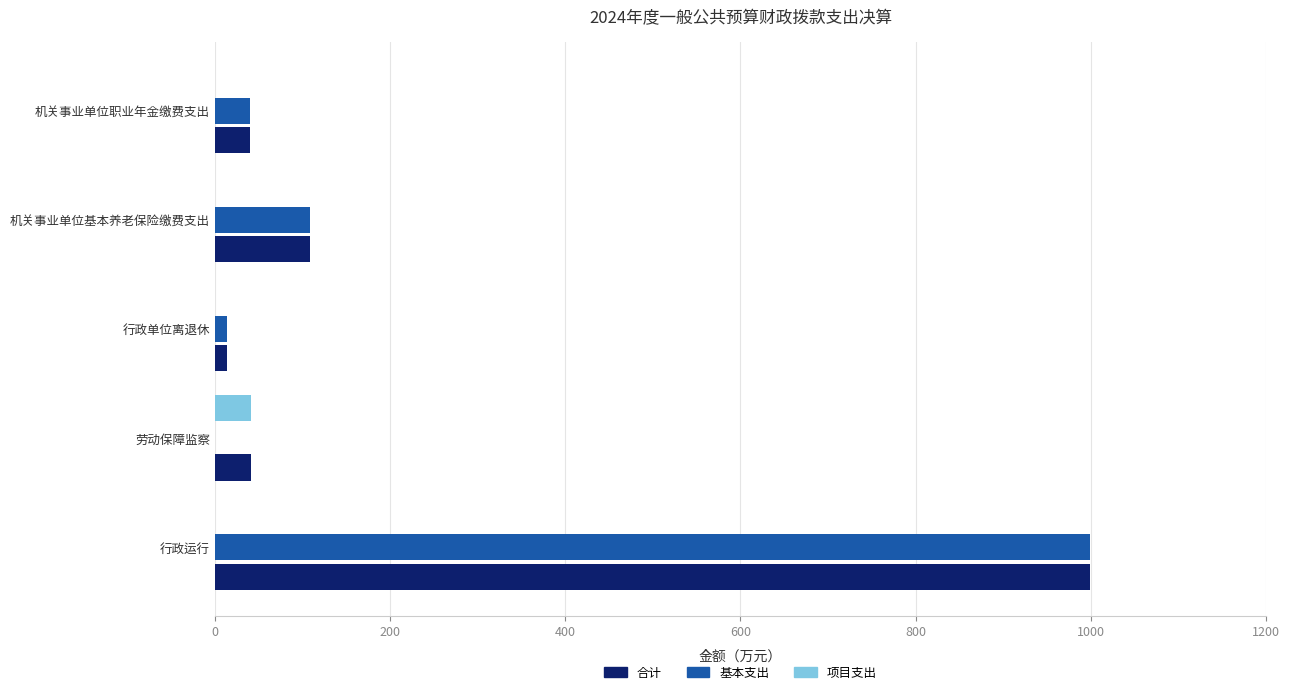

What is the sum of all 合计 values?

1202.9